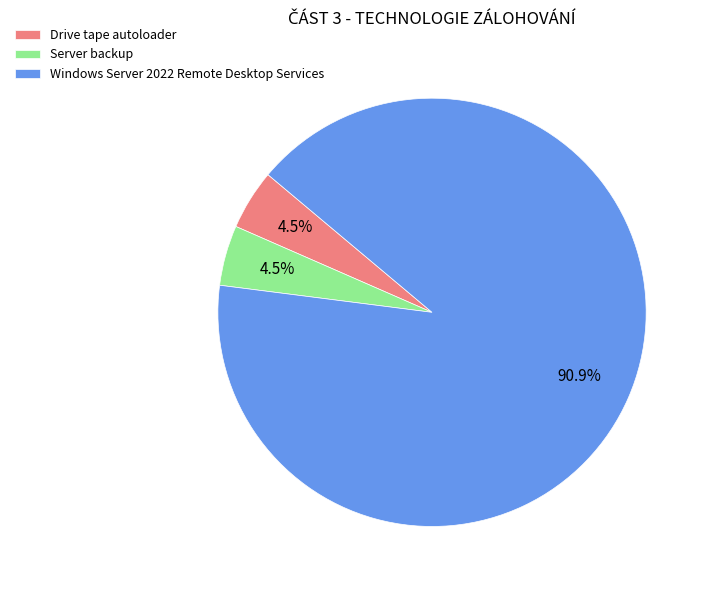

Combined, do Windows Server 2022 Remote Desktop Services and Drive tape autoloader account for over 50%?

Yes